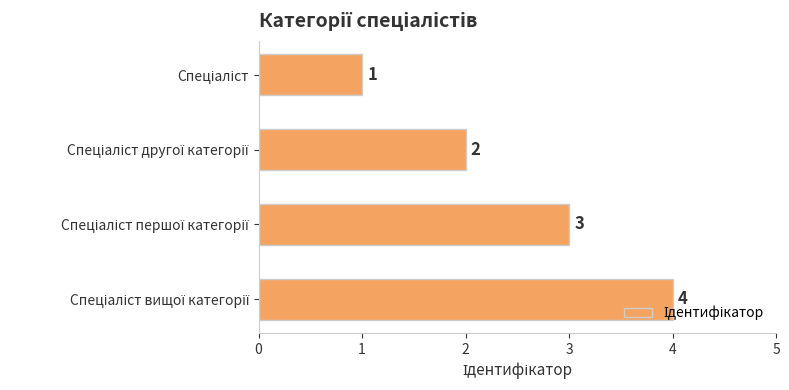

How many values are below 3?

2